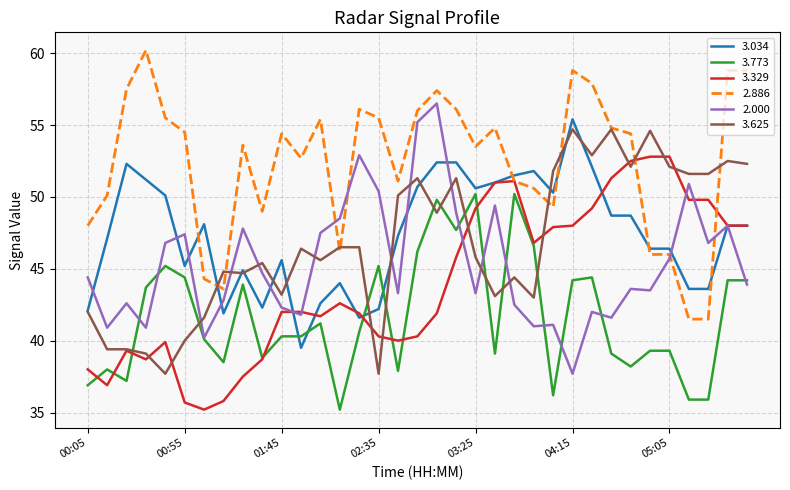

Which series has the largest total across all categories?

2.886